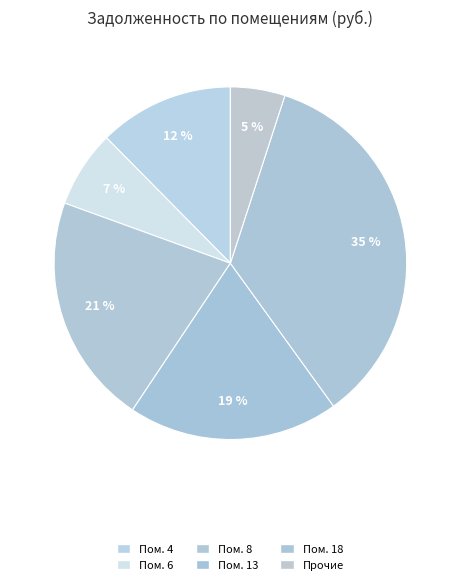

How many slices are in this pie chart?

6